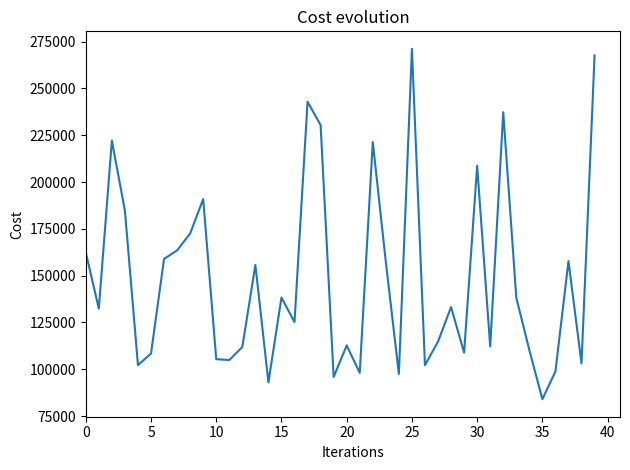

Does the chart display data point markers on the line(s)?

No